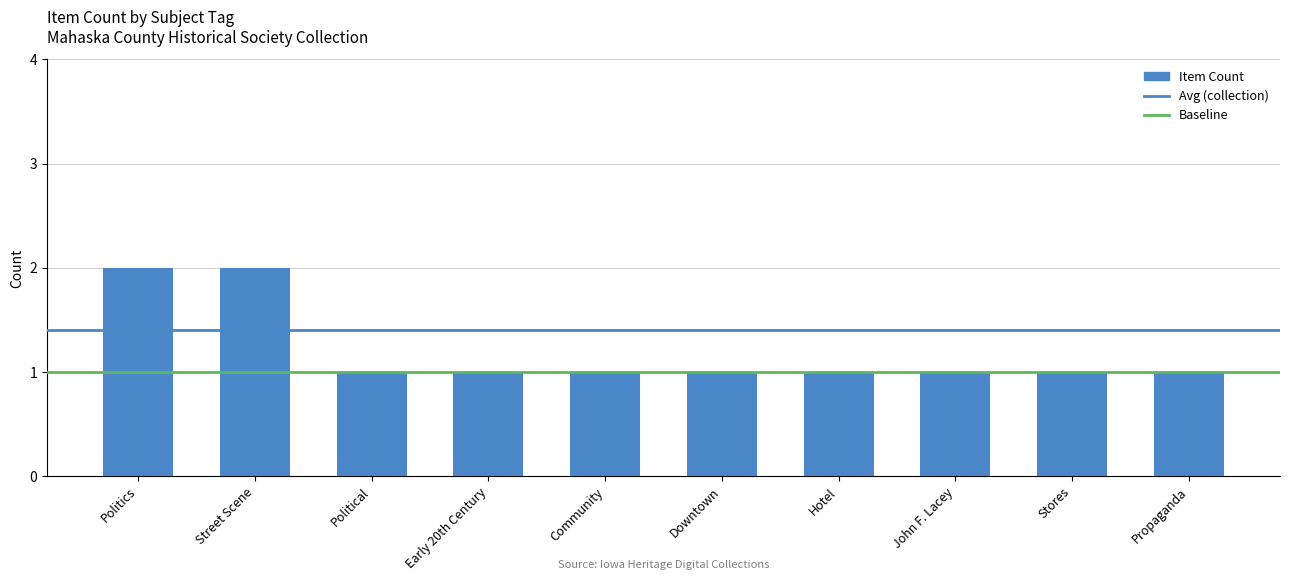

Which label corresponds to the largest value in the chart?

Politics